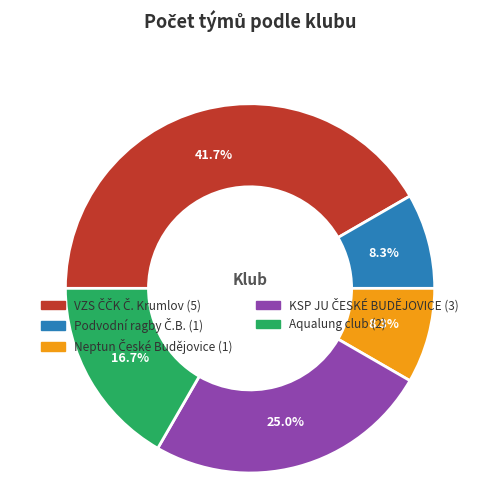

How many slices are in this pie chart?

5